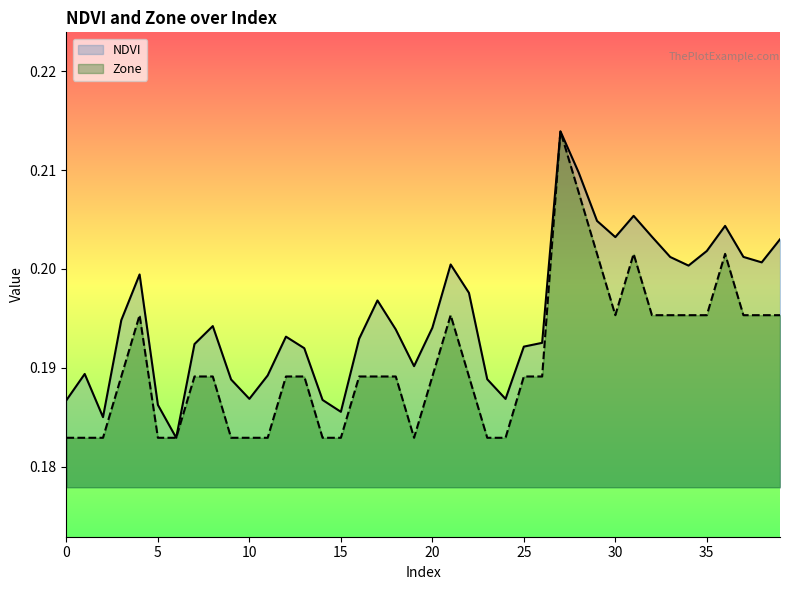

At 16, list the series in order from smallest to largest.

Zone, NDVI